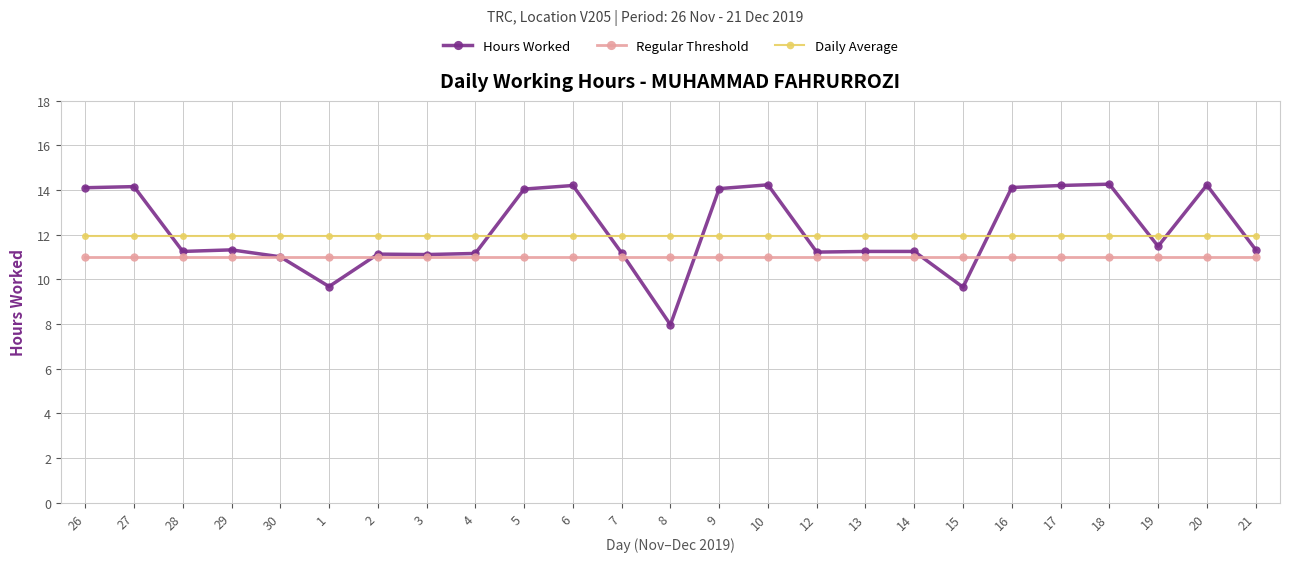

How many lines are shown in the chart?

3